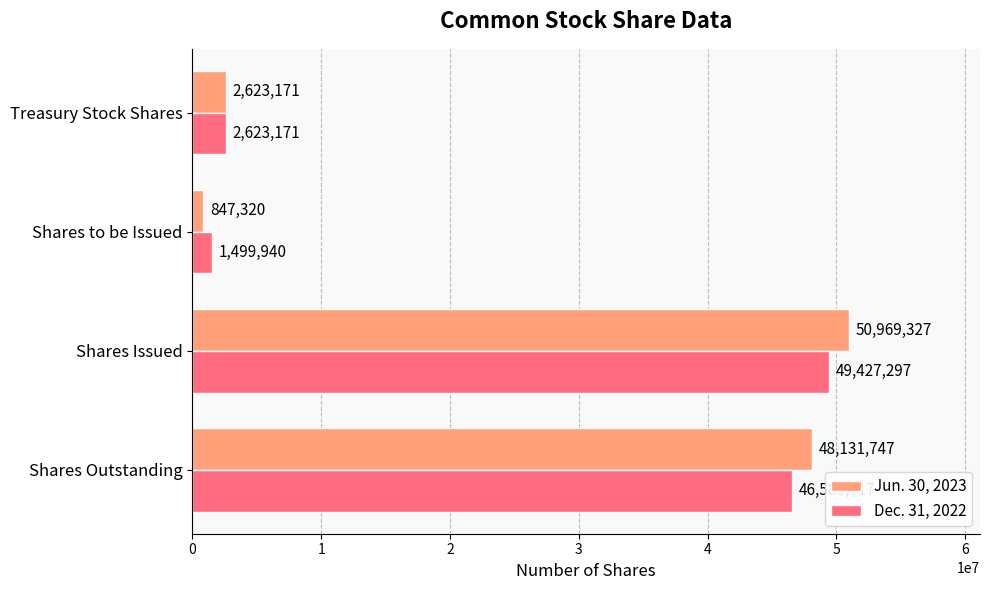

Rank the series by their maximum value, from lowest to highest.

Dec. 31, 2022, Jun. 30, 2023